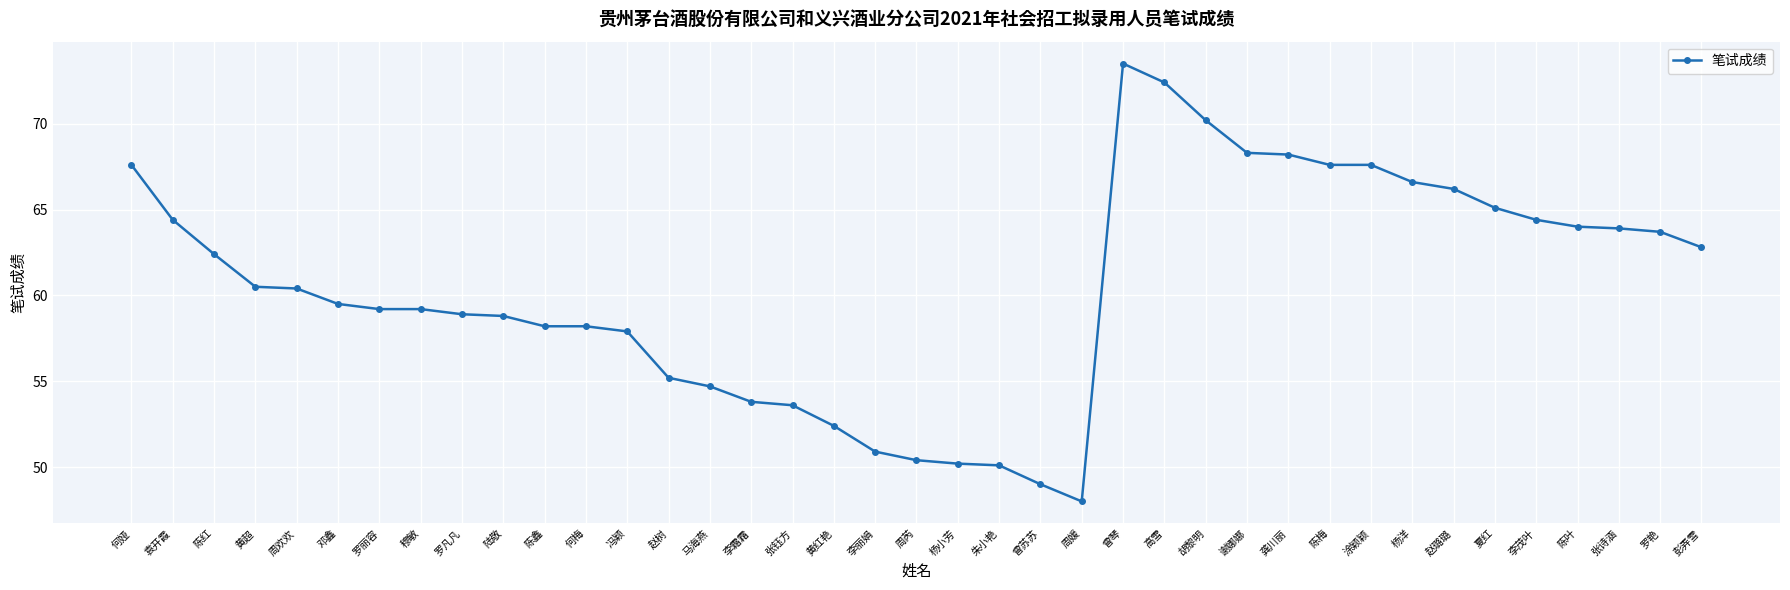

Read the value at 李丽娟.

50.9